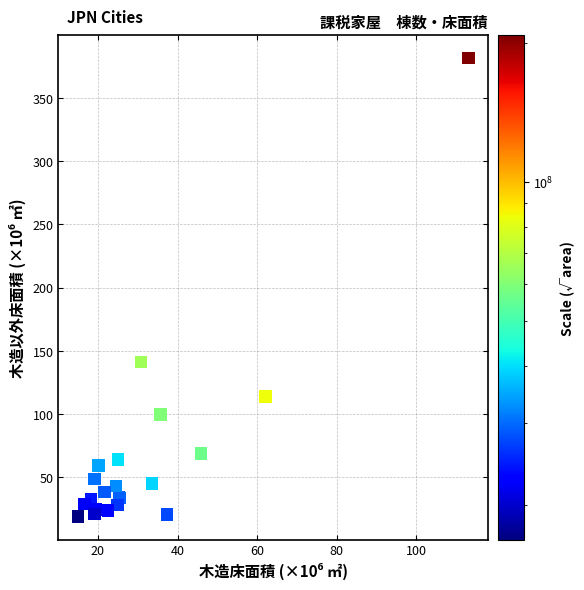

What Y value in the scatter plot is closest to 200?

141.2